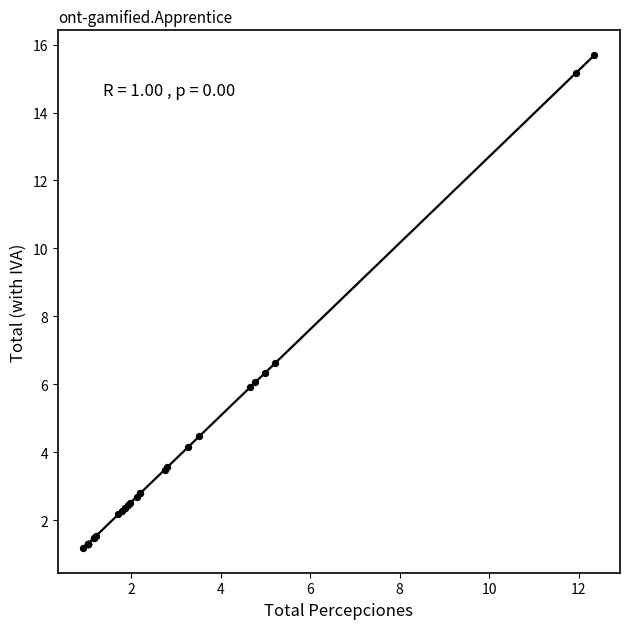

What Y value in the scatter plot is closest to 8?

6.6